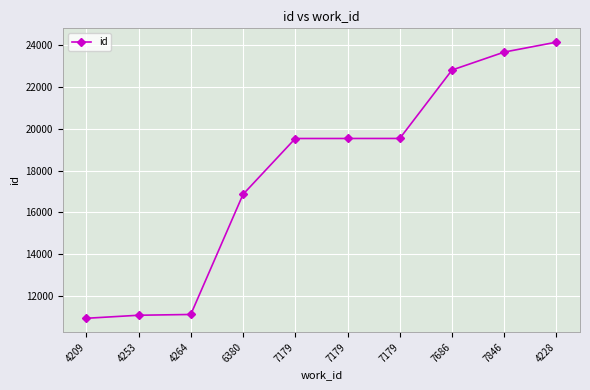

What is the sum of the values at 7846 and 7179?

43218